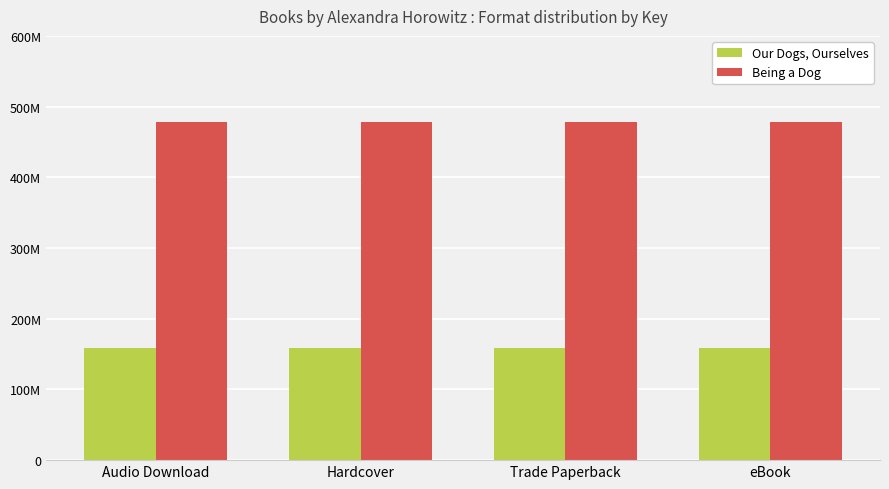

What is the value of the Our Dogs, Ourselves bar at the 1st from the left?

158312689